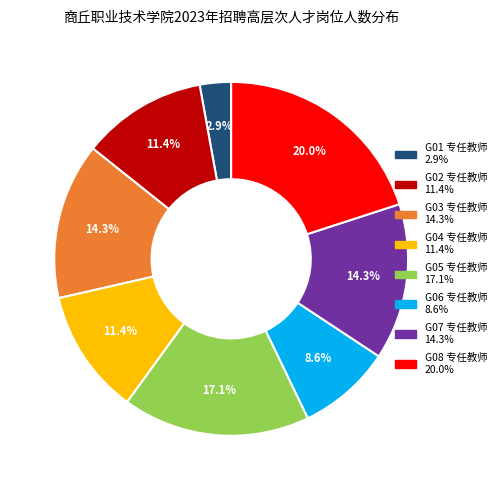

What percentage is the G03 专任教师 slice, to the nearest percent?

14%